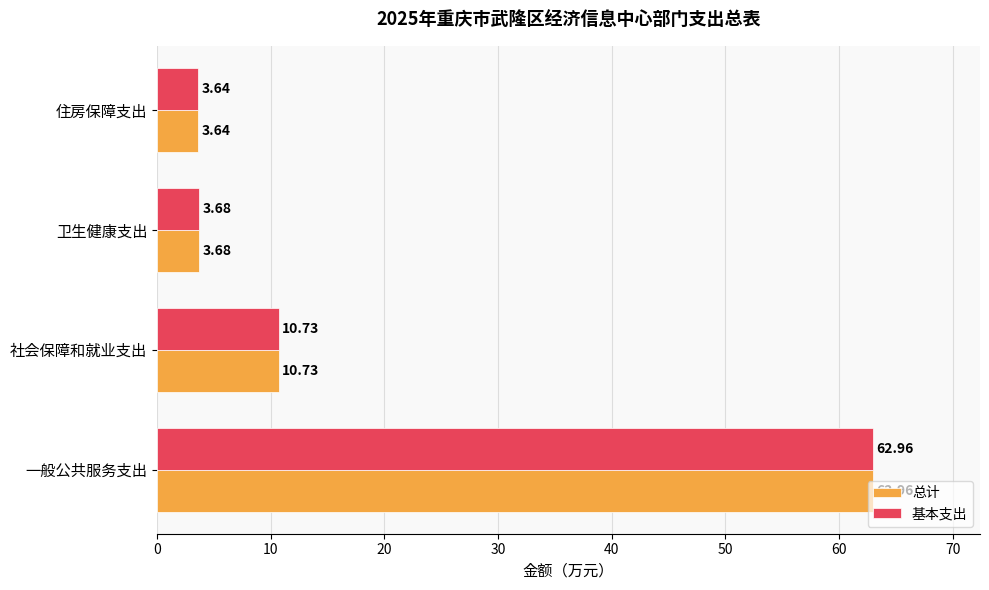

Rank the categories by 总计 value from highest to lowest.

一般公共服务支出, 社会保障和就业支出, 卫生健康支出, 住房保障支出